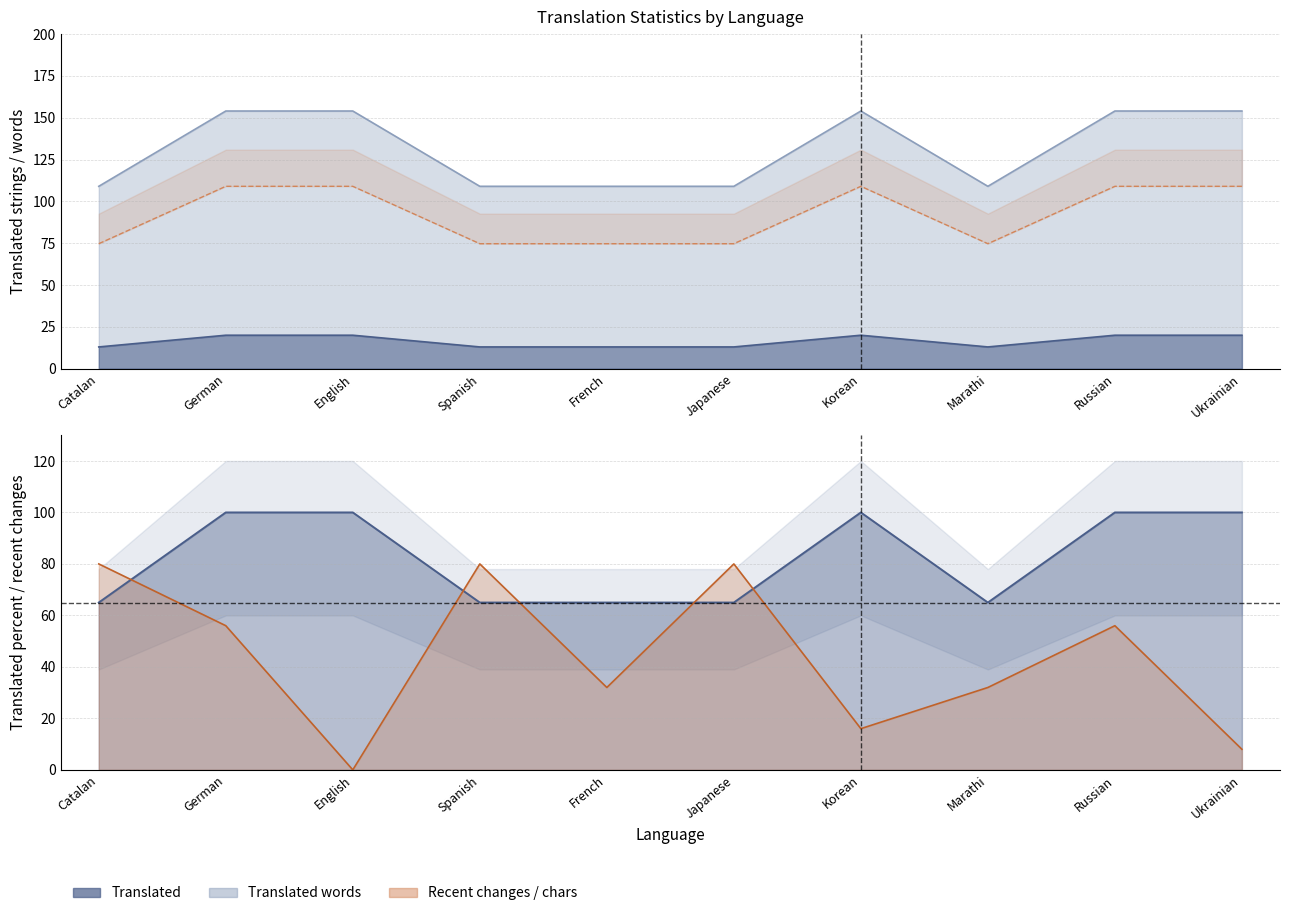

How many lines are shown in the chart?

5